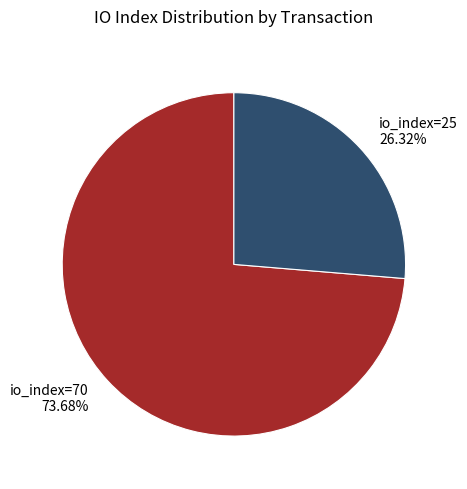

Is there a majority slice in this chart?

Yes